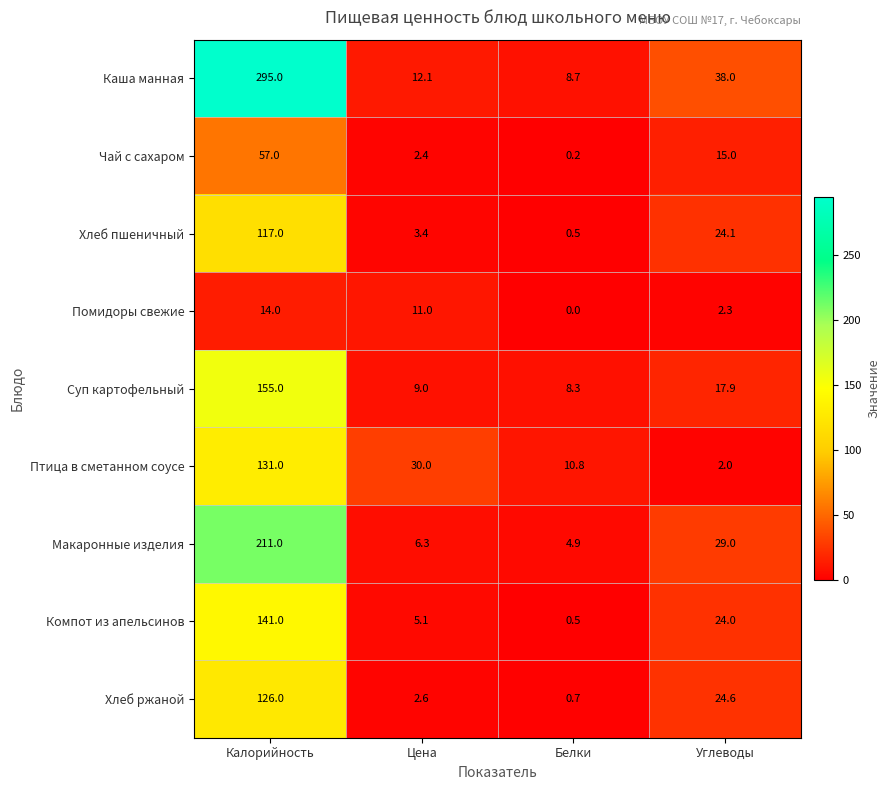

What is the difference between the maximum and minimum values in the Суп картофельный series?

146.7